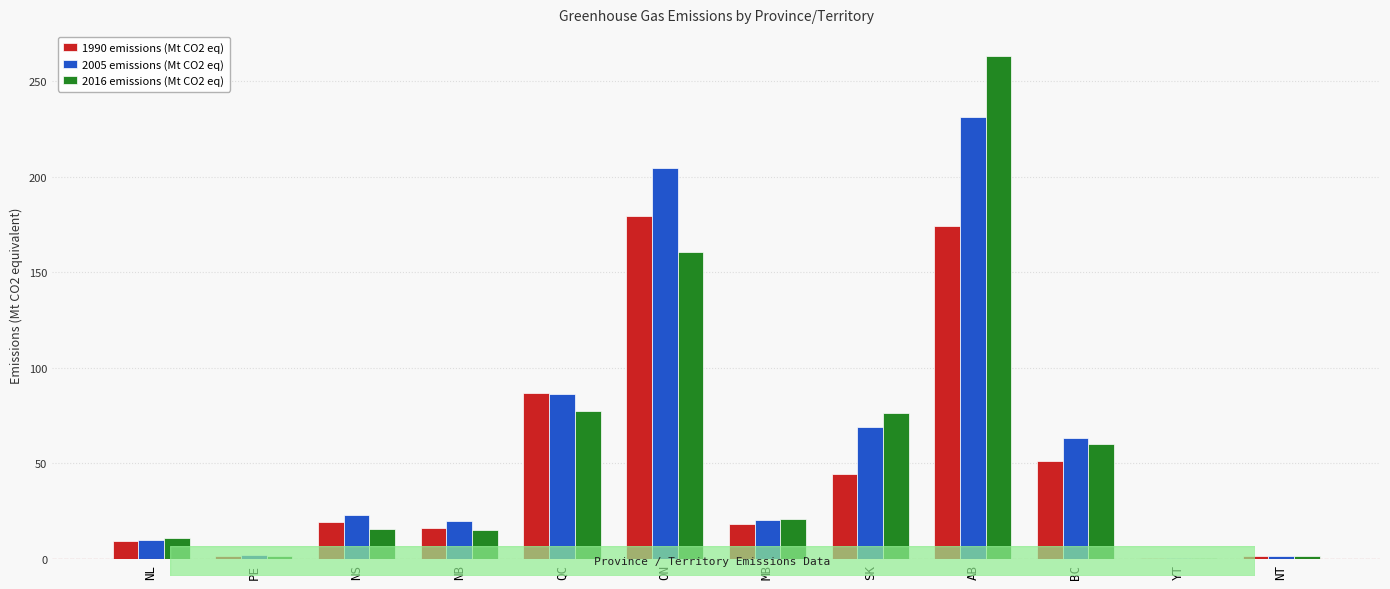

What is the maximum value shown in the chart?

262.9